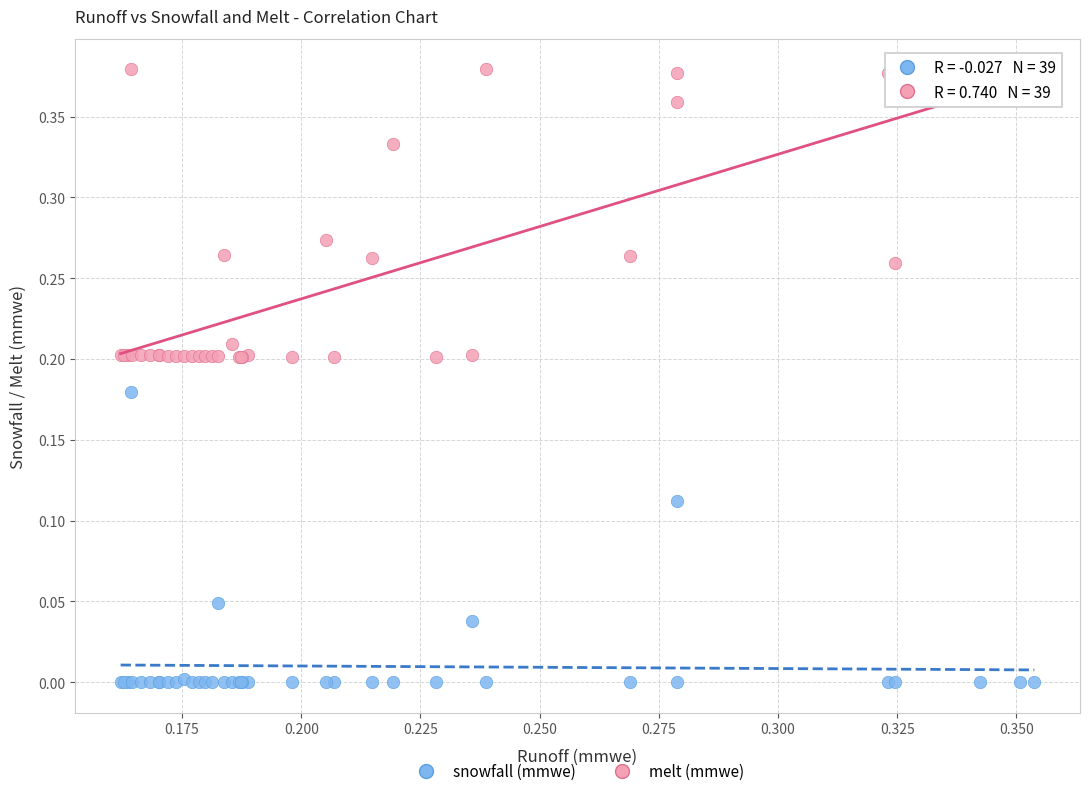

Which series reaches the maximum Y coordinate?

melt (mmwe)